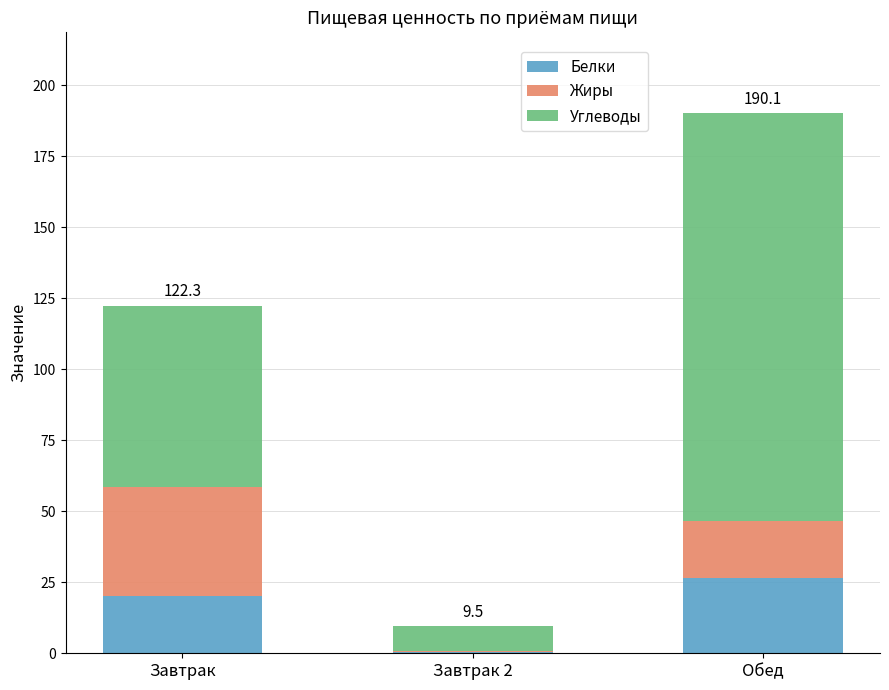

At which category is the sum across all series the highest?

Обед